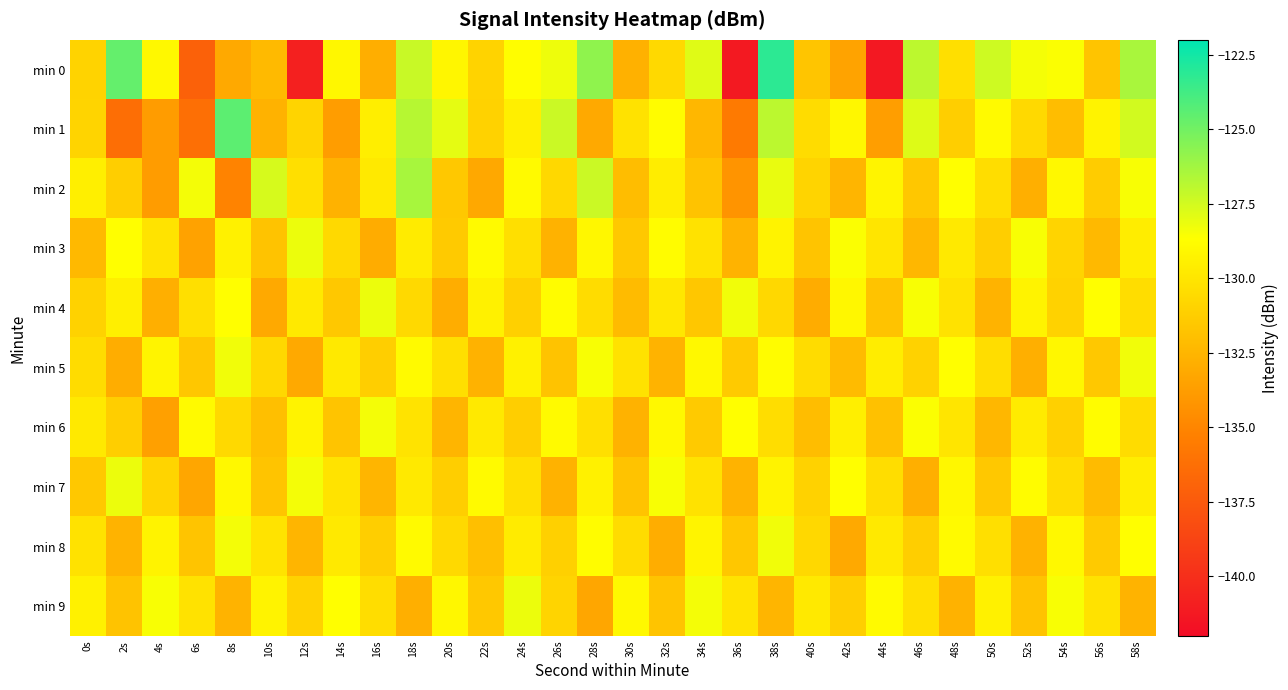

What is the total value across all series at 28s?

-1296.1